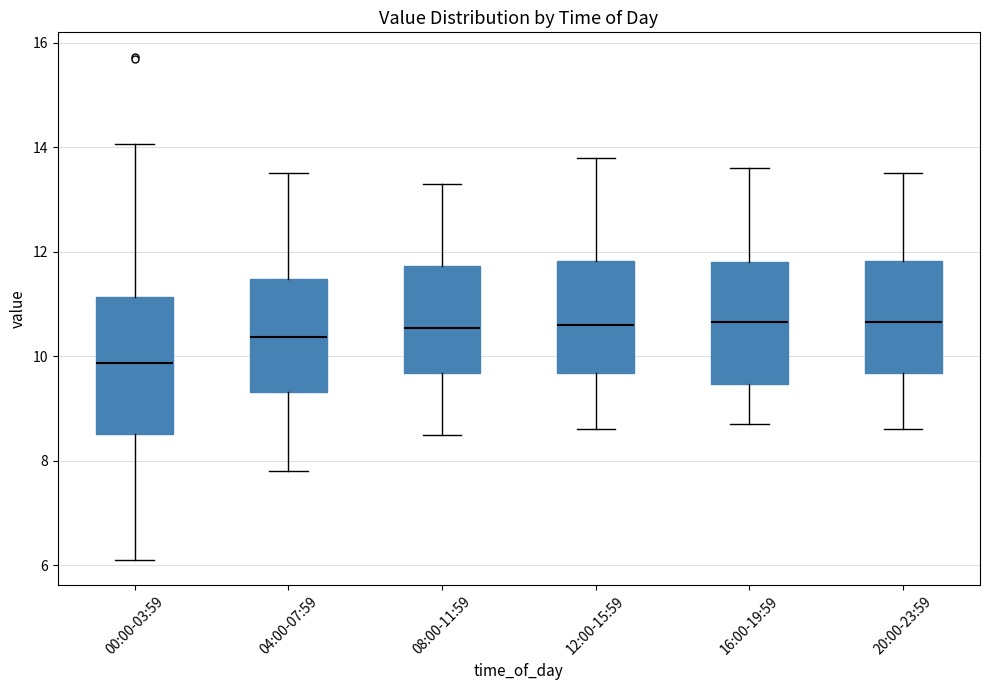

Reading left to right, transcribe this box plot: for each box, give where its median line is, the range the box spans, and where its two whiskers end, as read against the y-axis. The values are not printed on the chart, so give them approximately, as read against the axis.

00:00-03:59: median 9.8, box 8.6 to 11.2, whiskers 6.2 to 14.0
04:00-07:59: median 10.4, box 9.4 to 11.4, whiskers 7.8 to 13.6
08:00-11:59: median 10.6, box 9.6 to 11.8, whiskers 8.6 to 13.4
12:00-15:59: median 10.6, box 9.6 to 11.8, whiskers 8.6 to 13.8
16:00-19:59: median 10.6, box 9.4 to 11.8, whiskers 8.8 to 13.6
20:00-23:59: median 10.6, box 9.6 to 11.8, whiskers 8.6 to 13.6